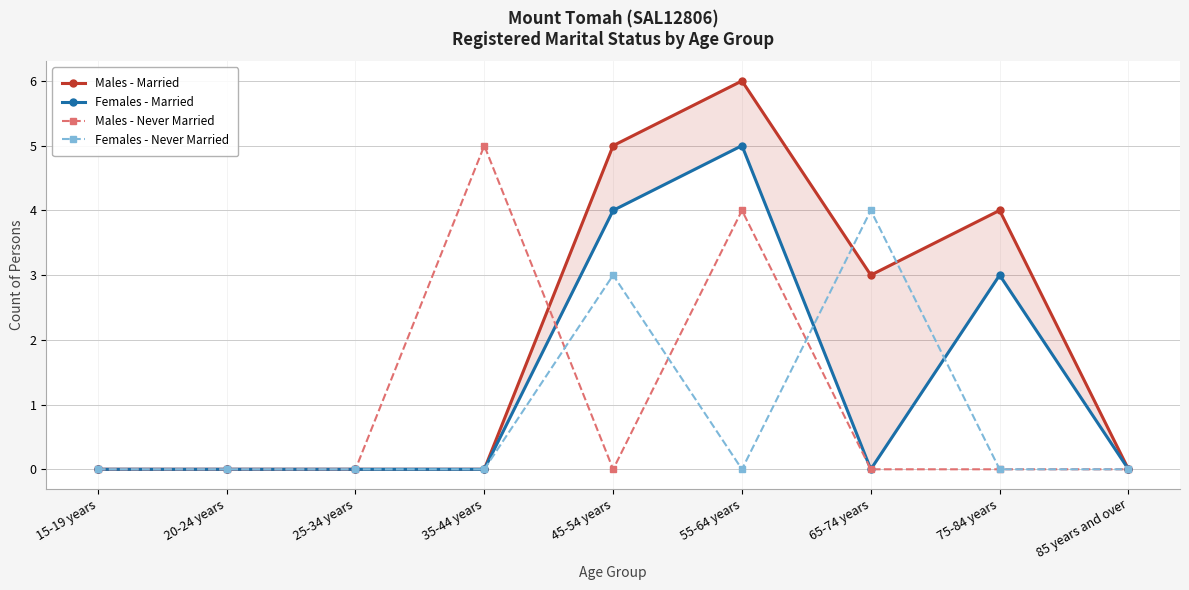

The Males - Never Married series shows 0 at 15-19 years. True or false?

True